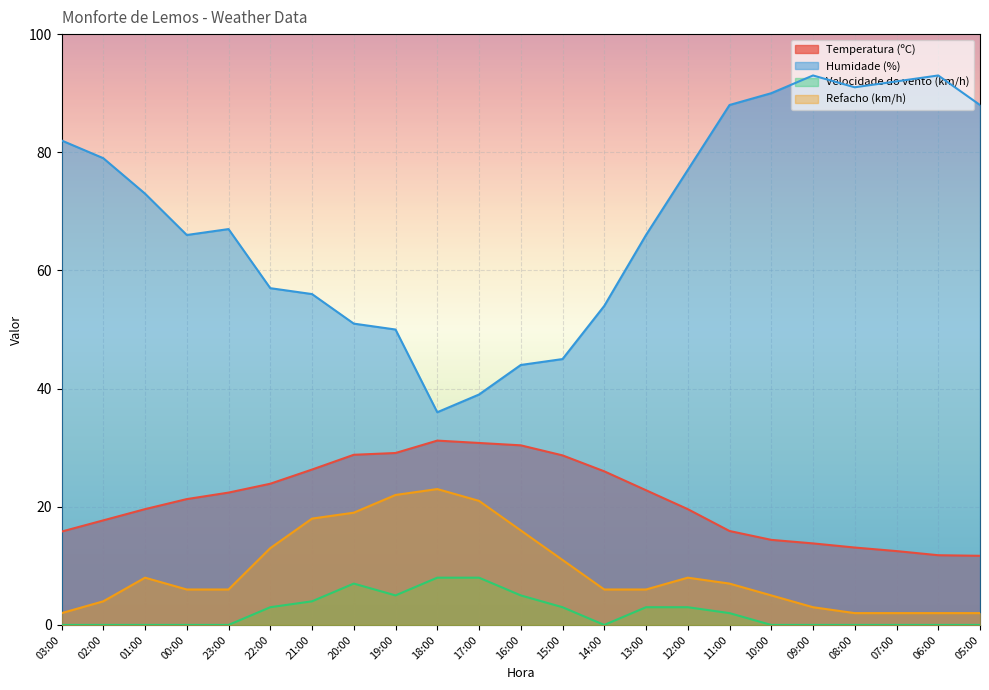

Which series has the widest spread of values?

Humidade (%)